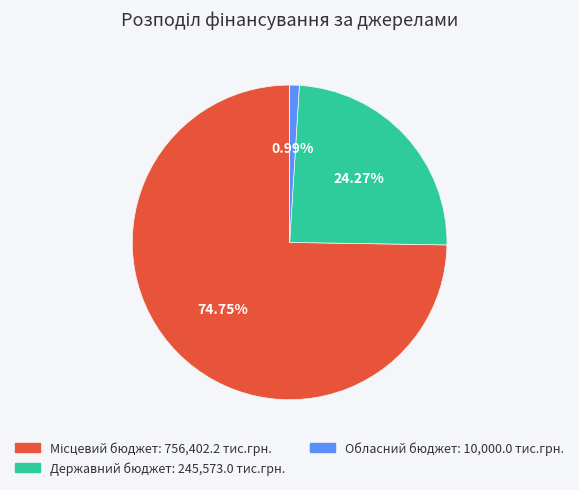

Does any single category account for the majority?

Yes